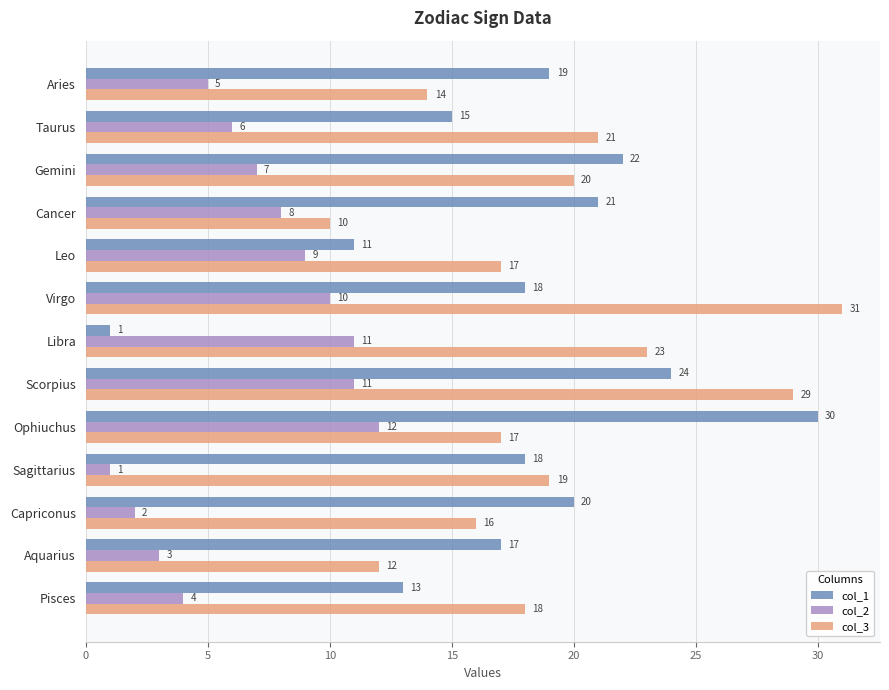

What is the highest value of the col_1 series?

30